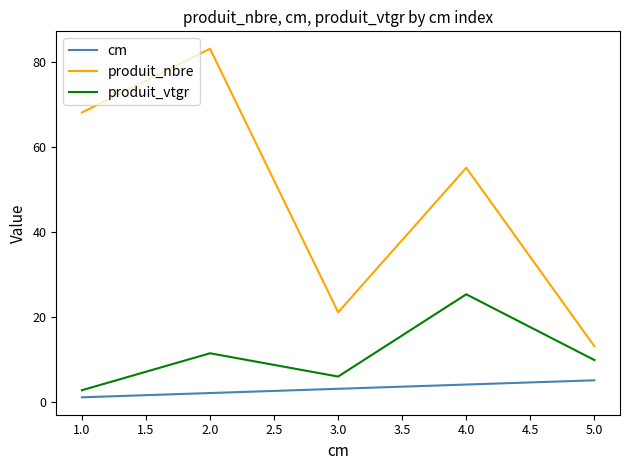

Which label corresponds to the smallest value in the chart?

1.0